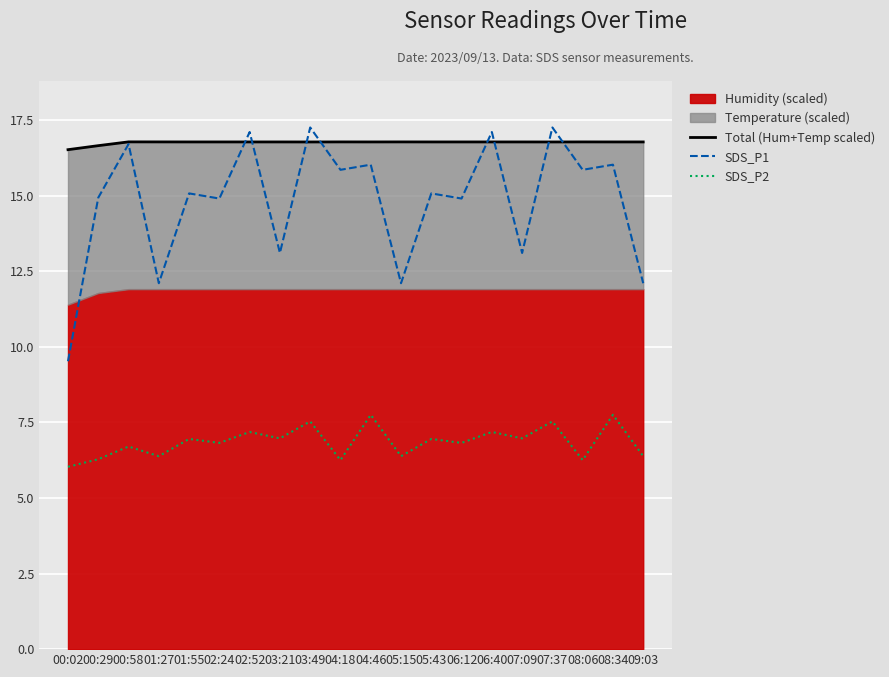

In SDS_P2, how many points are higher than both neighbors (excluding endpoints)?

9